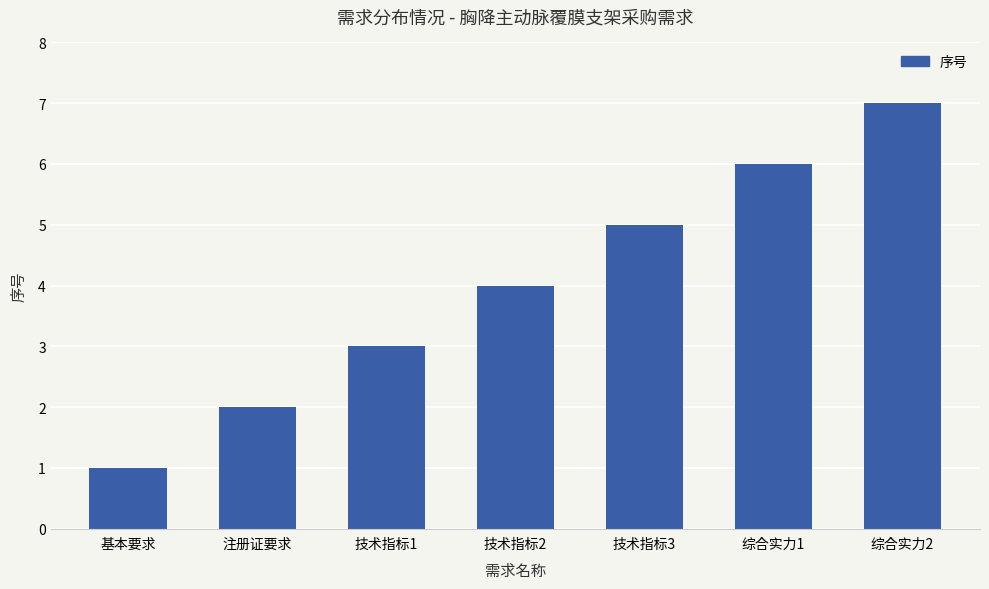

Rank the categories by value from highest to lowest.

综合实力2, 综合实力1, 技术指标3, 技术指标2, 技术指标1, 注册证要求, 基本要求